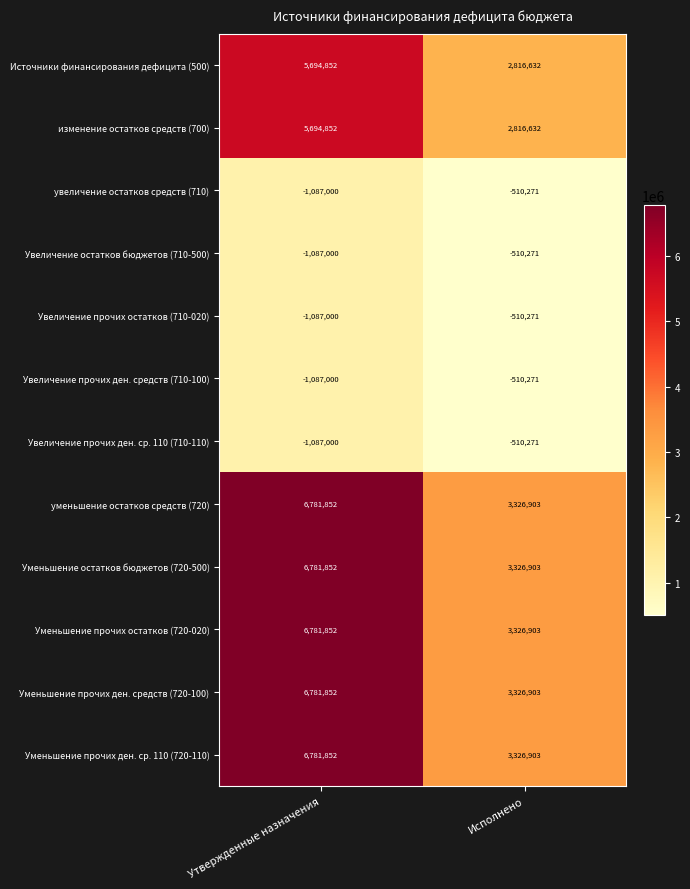

List the labels in order of Уменьшение прочих ден. средств (720-100) value, smallest first.

Исполнено, Утвержденные назначения